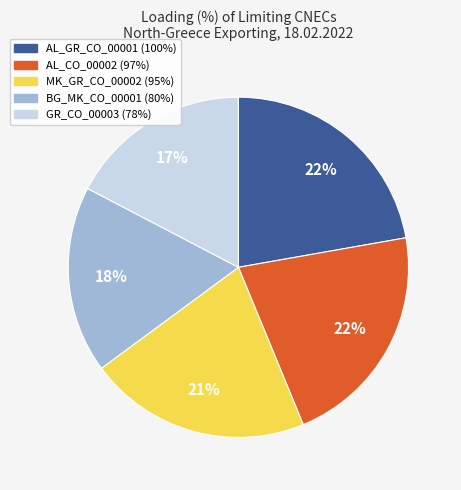

Between GR_CO_00003 (78%) and AL_GR_CO_00001 (100%), which is larger?

AL_GR_CO_00001 (100%)